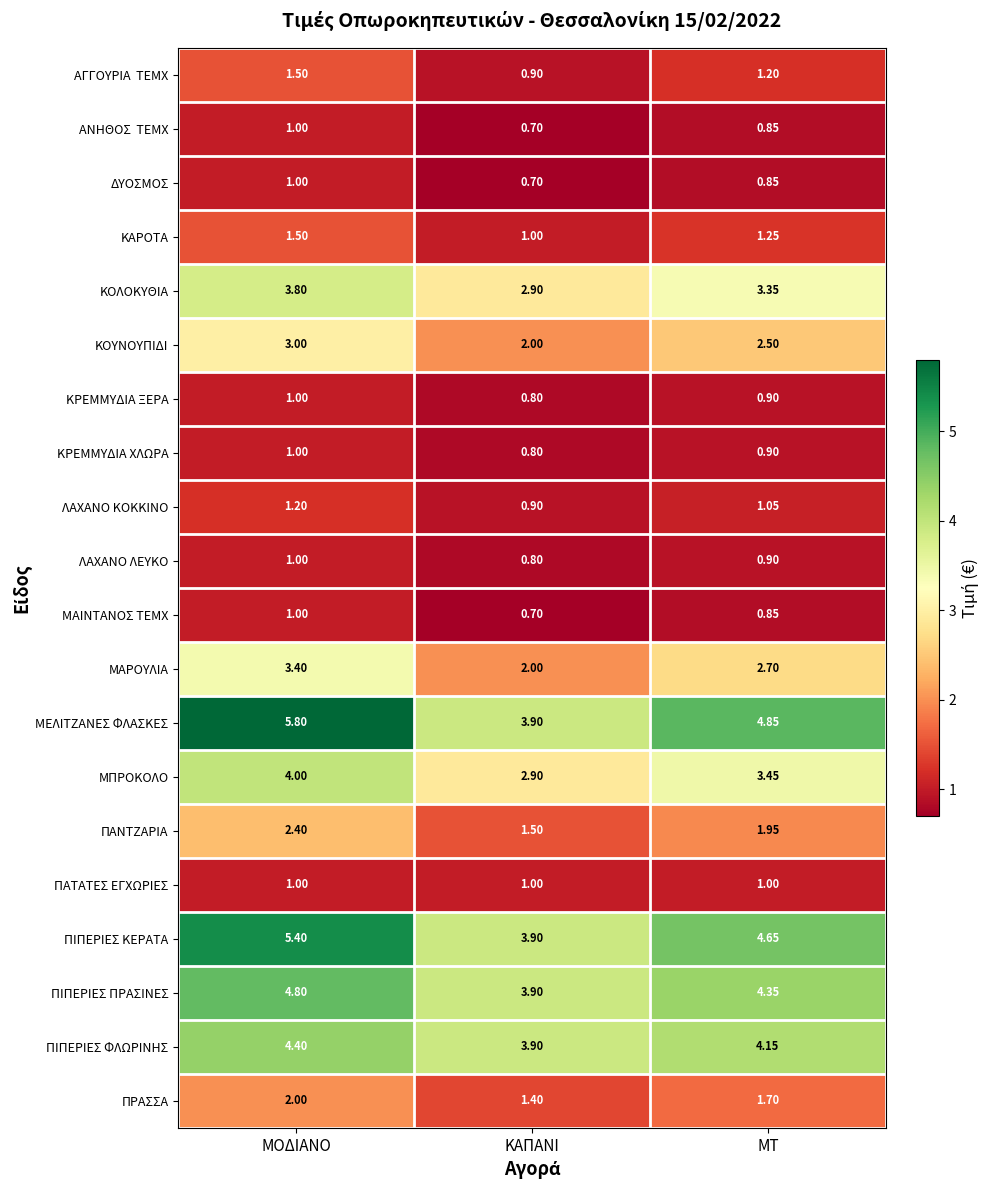

Which series has the largest total across all categories?

ΜΕΛΙΤΖΑΝΕΣ ΦΛΑΣΚΕΣ